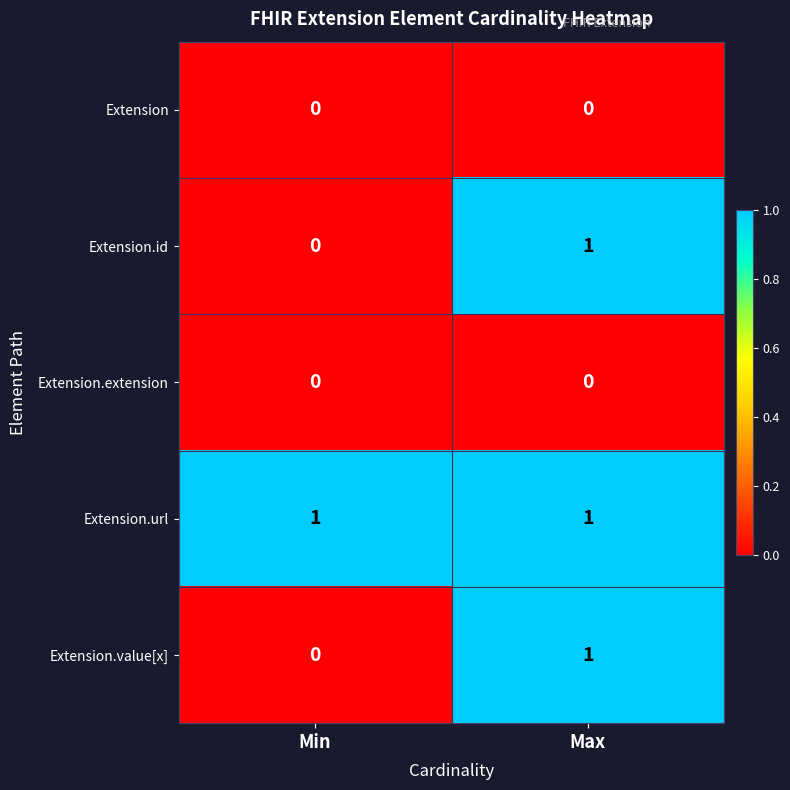

Rank the categories by Extension.value[x] value from highest to lowest.

Max, Min